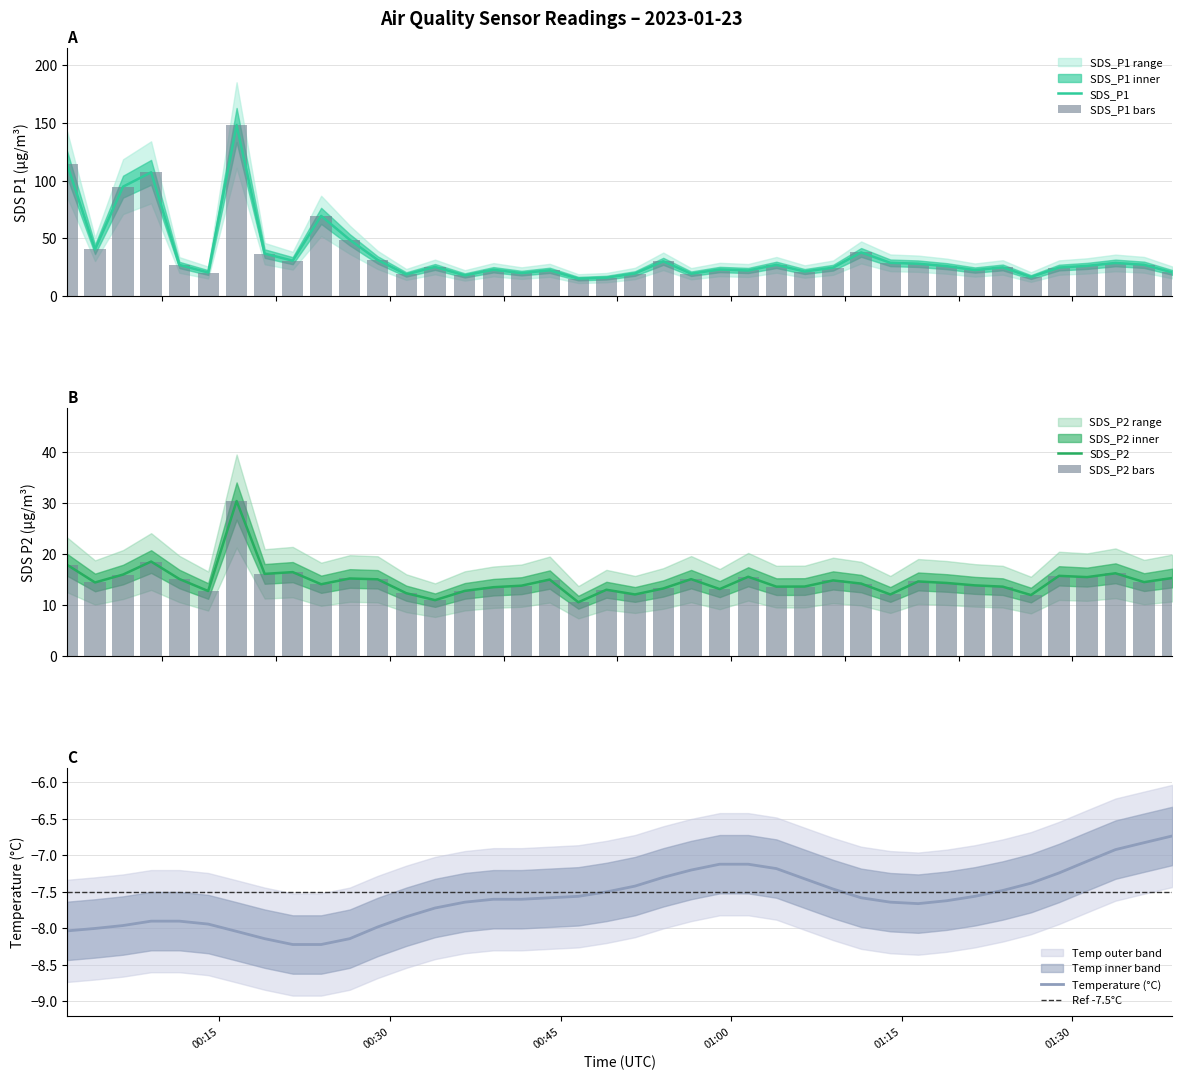

What is the label of the 40th bar from the right?

SDS_P1